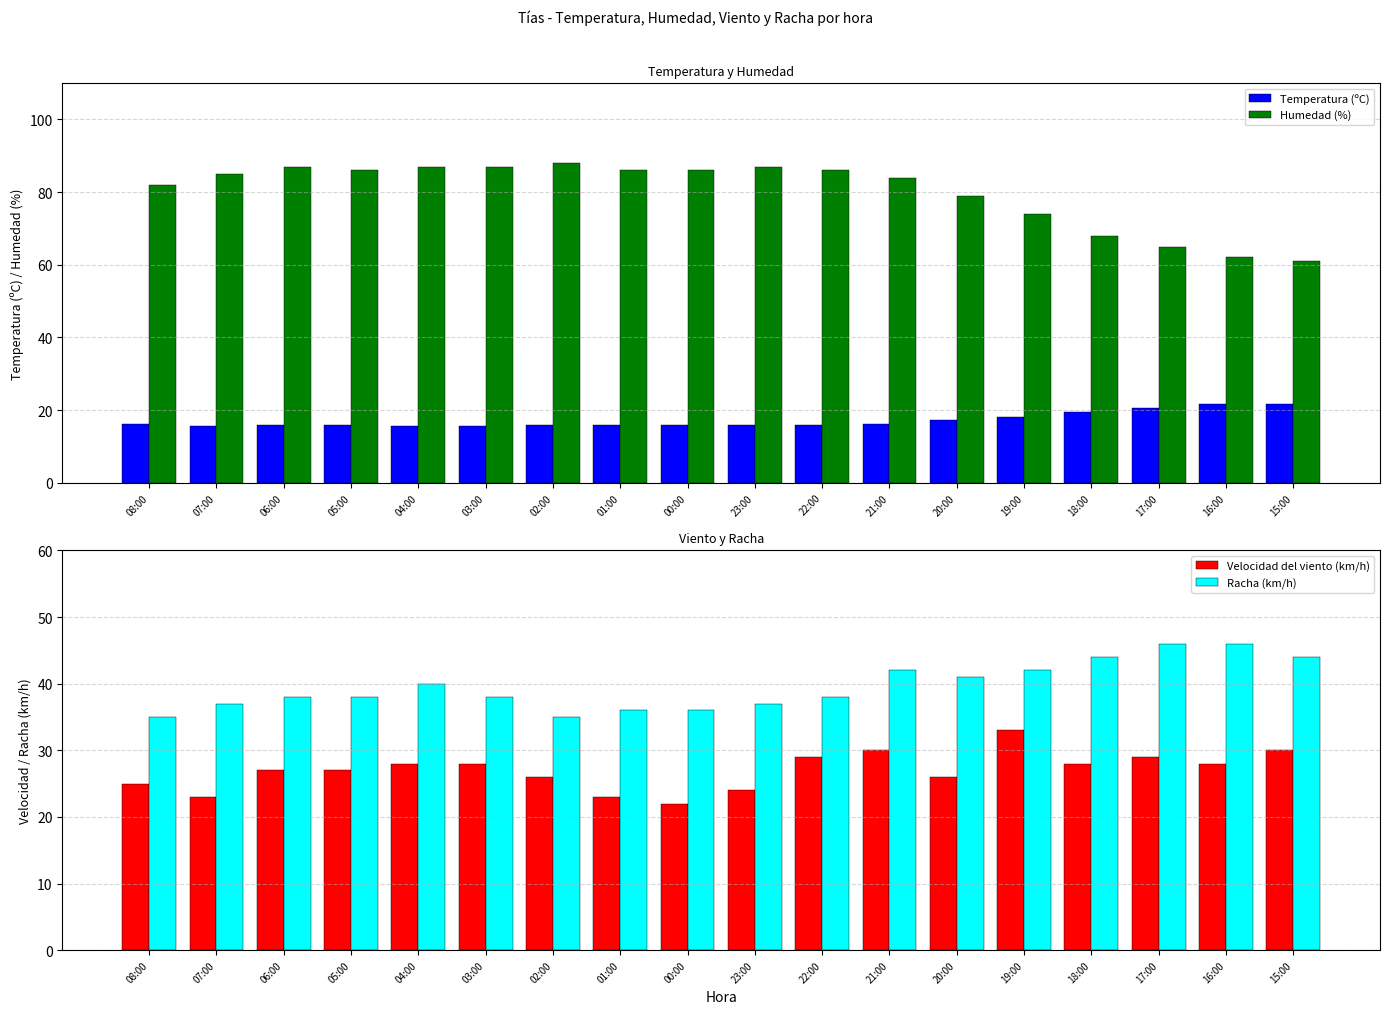

Between 23:00 and 16:00, which is larger?

16:00